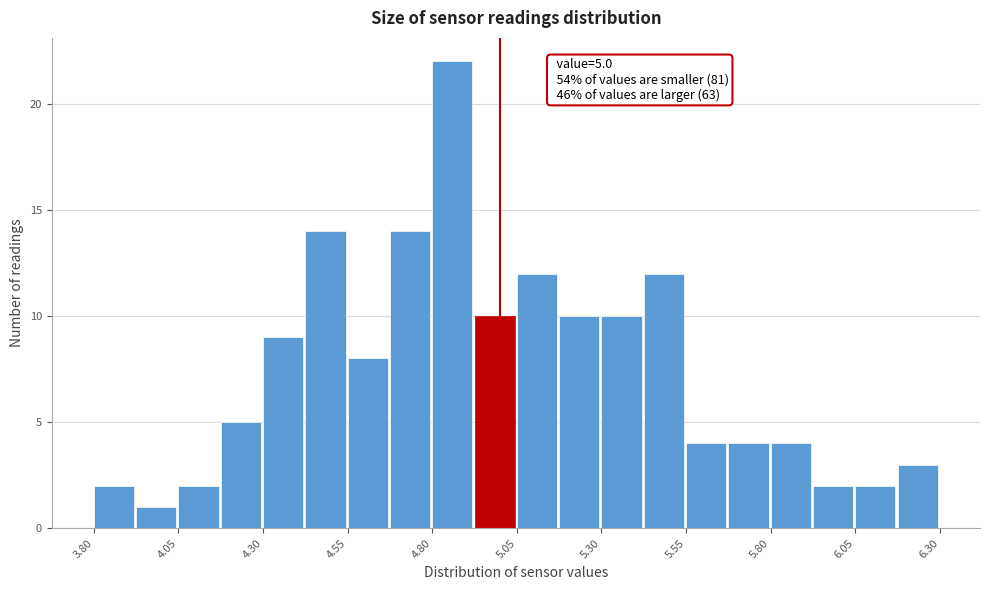

Around what value on the x-axis is the tallest bar? Give the approximate position of its centre, as read against the axis.

4.85